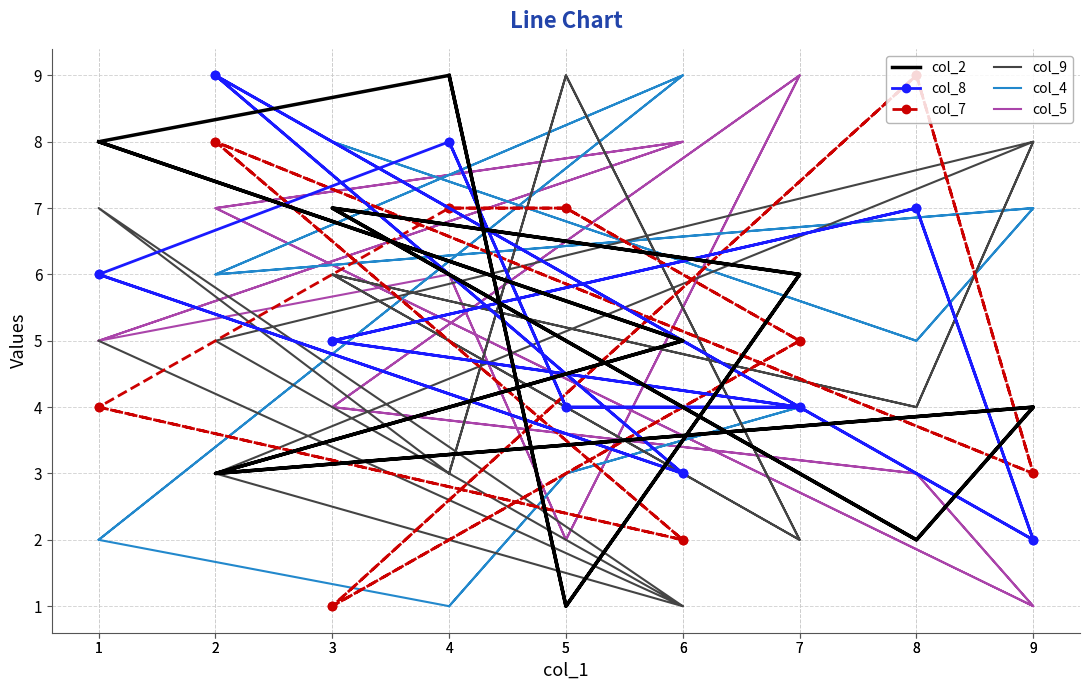

True or false: col_4 and col_2 intersect in this chart.

True